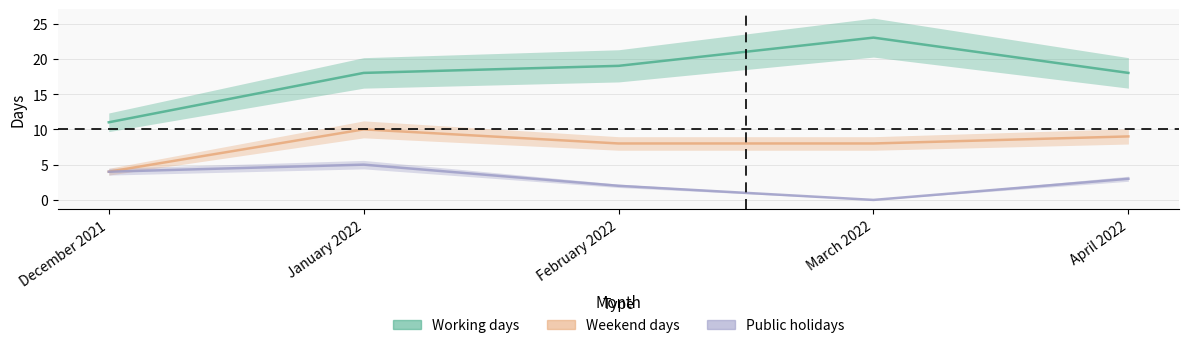

Which has a higher value, January 2022 or April 2022?

January 2022